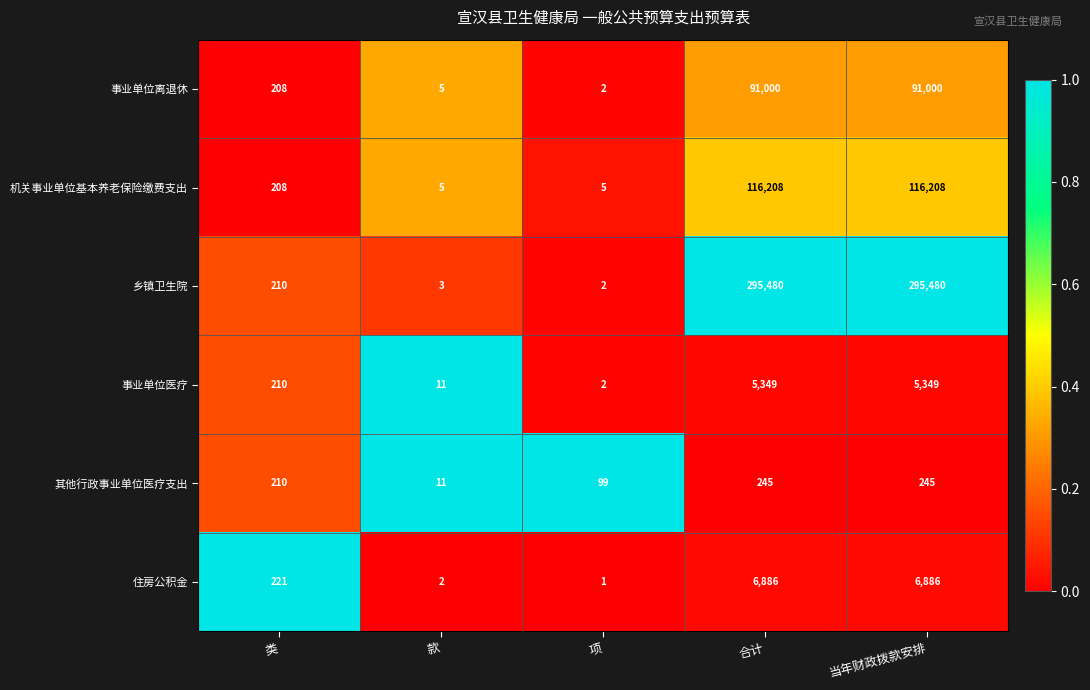

Rank the series by their maximum value, from highest to lowest.

乡镇卫生院, 机关事业单位基本养老保险缴费支出, 事业单位离退休, 住房公积金, 事业单位医疗, 其他行政事业单位医疗支出